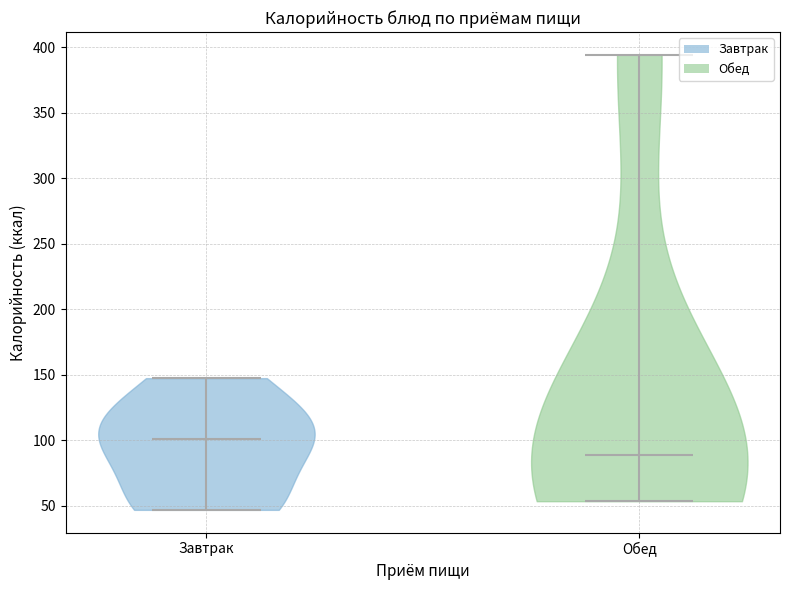

Reading left to right, read every violin against the y-axis: where its median line is, and the lowest and highest points it reaches. The values are not printed on the chart, so give them approximately, as read against the axis.

Завтрак: median line 100, lowest point 45, highest point 150
Обед: median line 90, lowest point 55, highest point 395